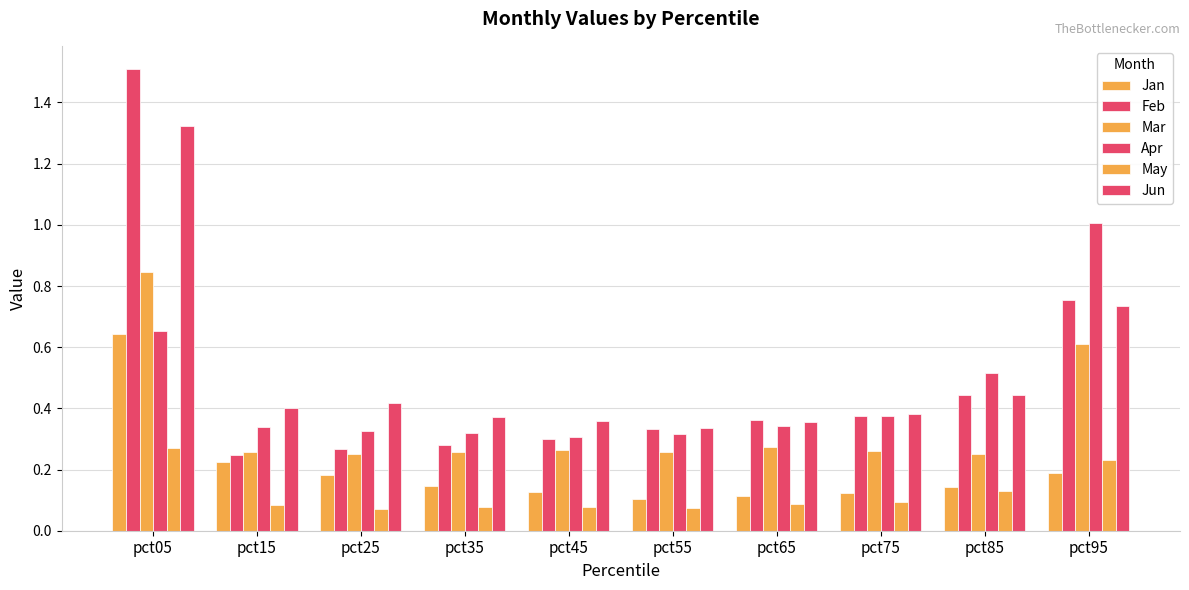

At pct35, list the series in order from largest to smallest.

Jun, Apr, Feb, Mar, Jan, May